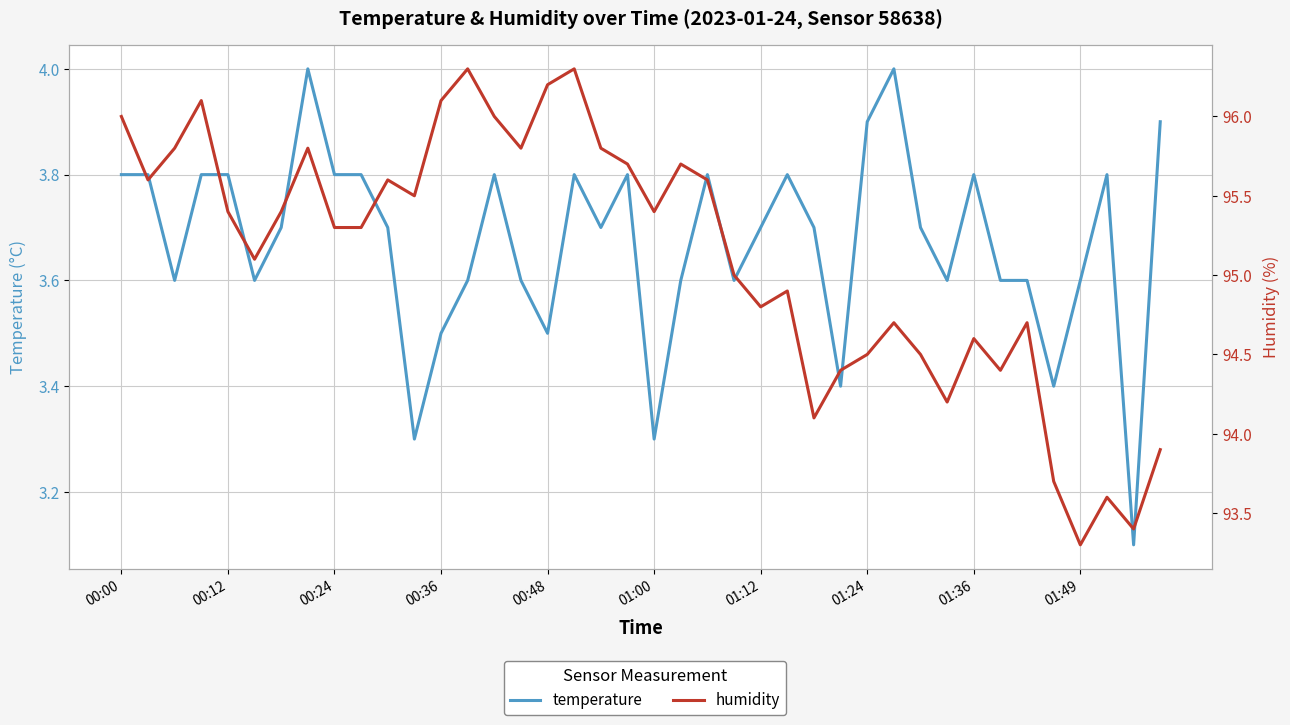

Rank the series at 00:12 from lowest to highest value.

temperature, humidity